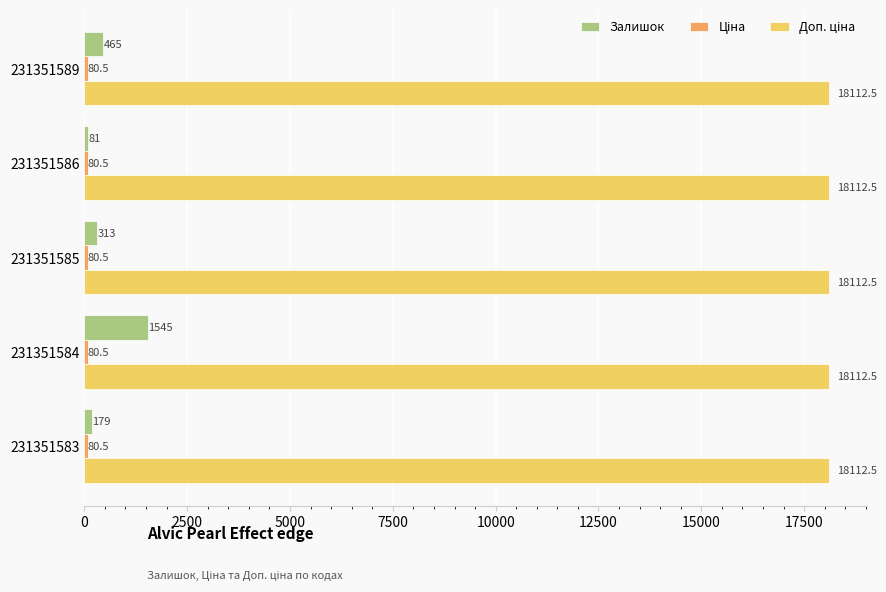

At which category is the sum across all series the highest?

231351584